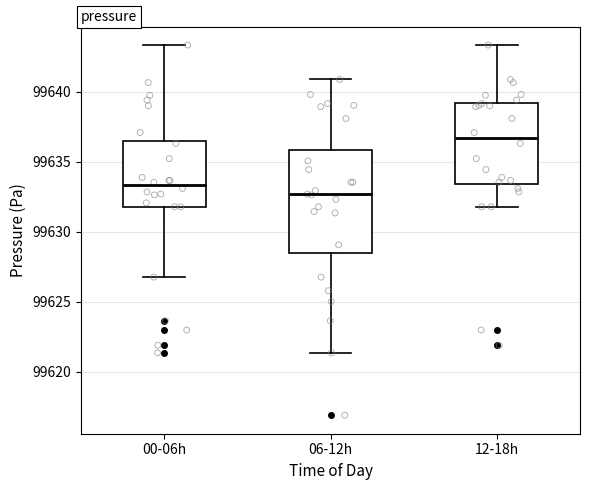

Reading left to right, transcribe this box plot: for each box, give where its median line is, the range the box spans, and where its two whiskers end, as read against the y-axis. The values are not printed on the chart, so give them approximately, as read against the axis.

00-06h: median 99633.5, box 99632.0 to 99636.5, whiskers 99627.0 to 99643.5
06-12h: median 99632.5, box 99628.5 to 99636.0, whiskers 99621.5 to 99641.0
12-18h: median 99636.5, box 99633.5 to 99639.0, whiskers 99632.0 to 99643.5